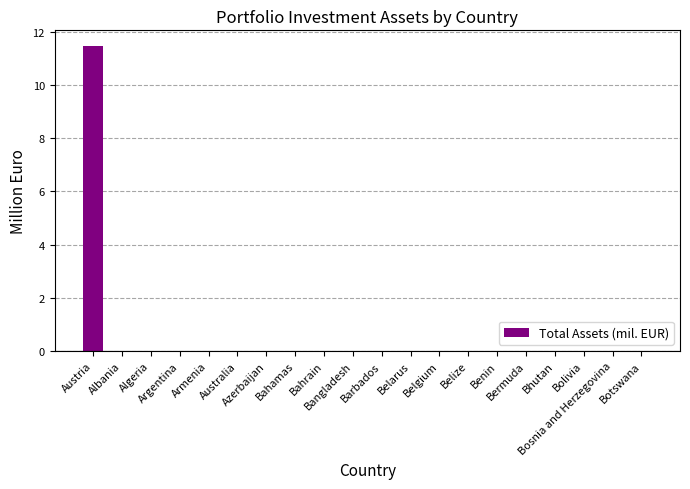

The chart shows a value of 6.3 at Armenia. True or false?

False